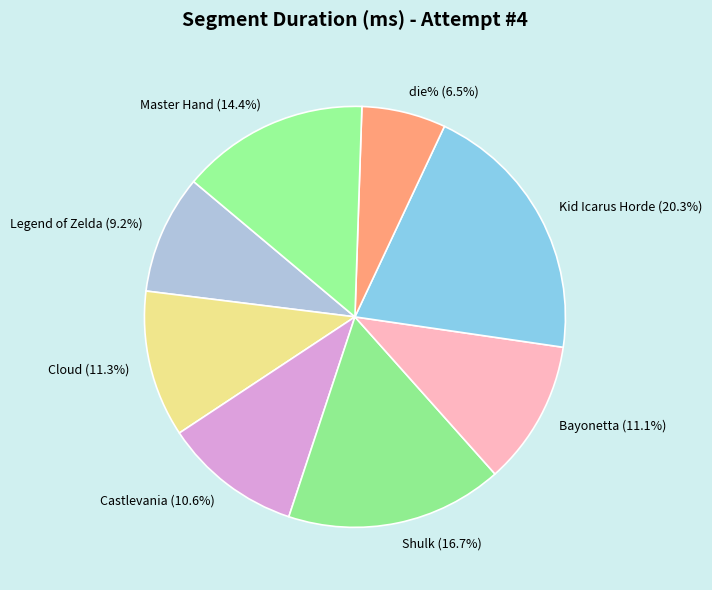

Which category has the biggest portion of the pie?

Kid Icarus Horde